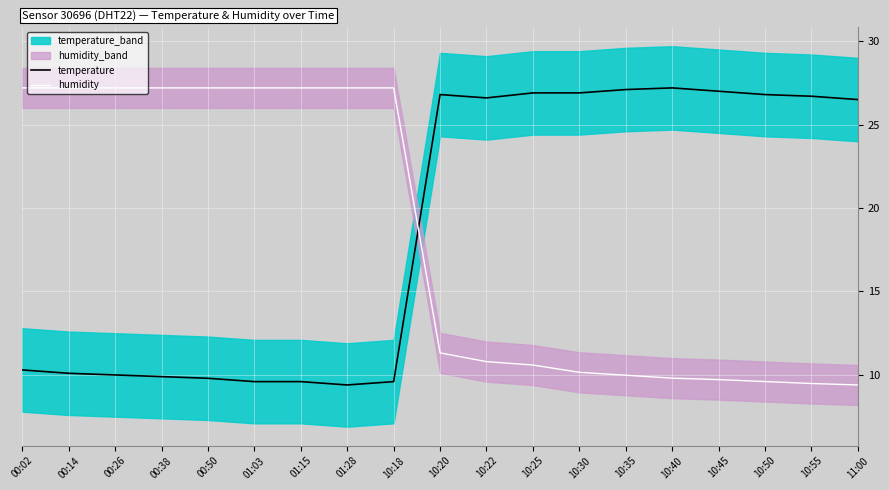

Which has a higher value, 01:15 or 00:02?

00:02